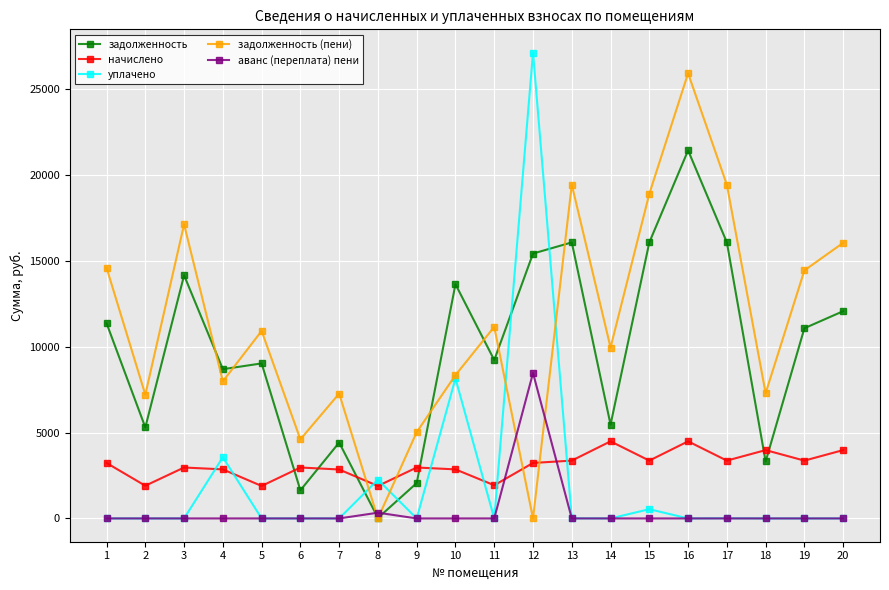

How many lines are shown in the chart?

5